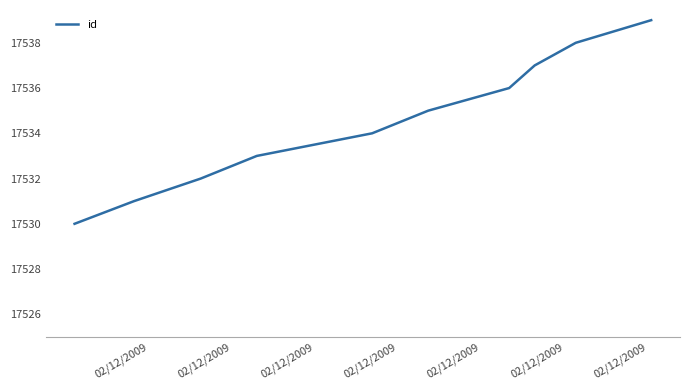

What is the minimum value shown in the chart?

17530